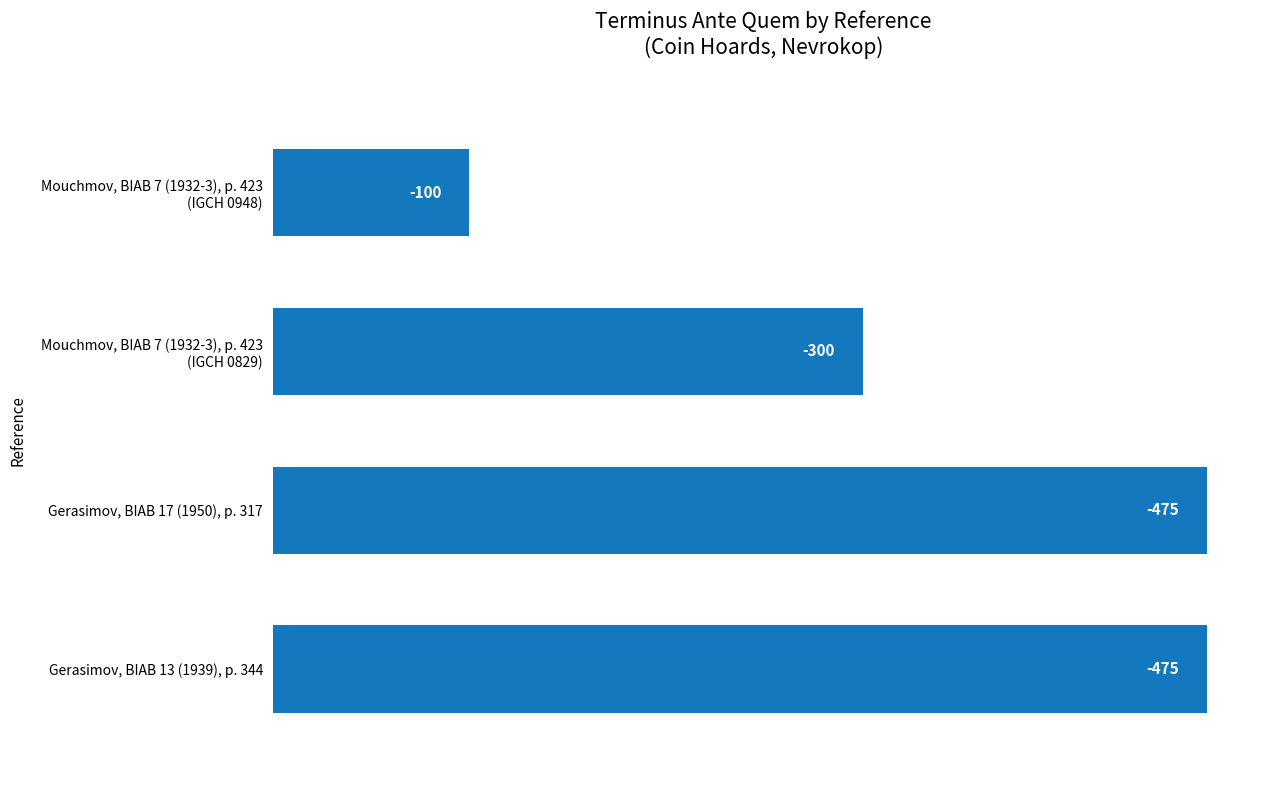

How many bars are there in total?

4